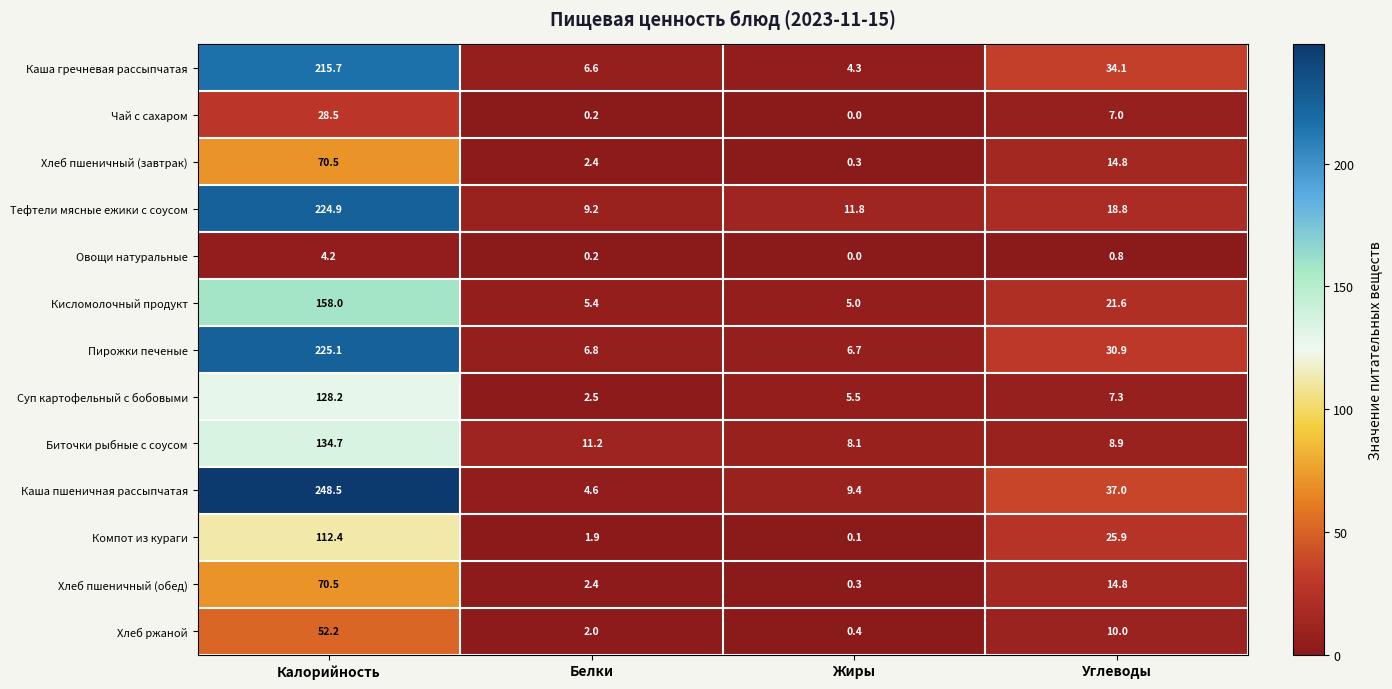

What is the spread (max minus min) of values at Углеводы?

36.2